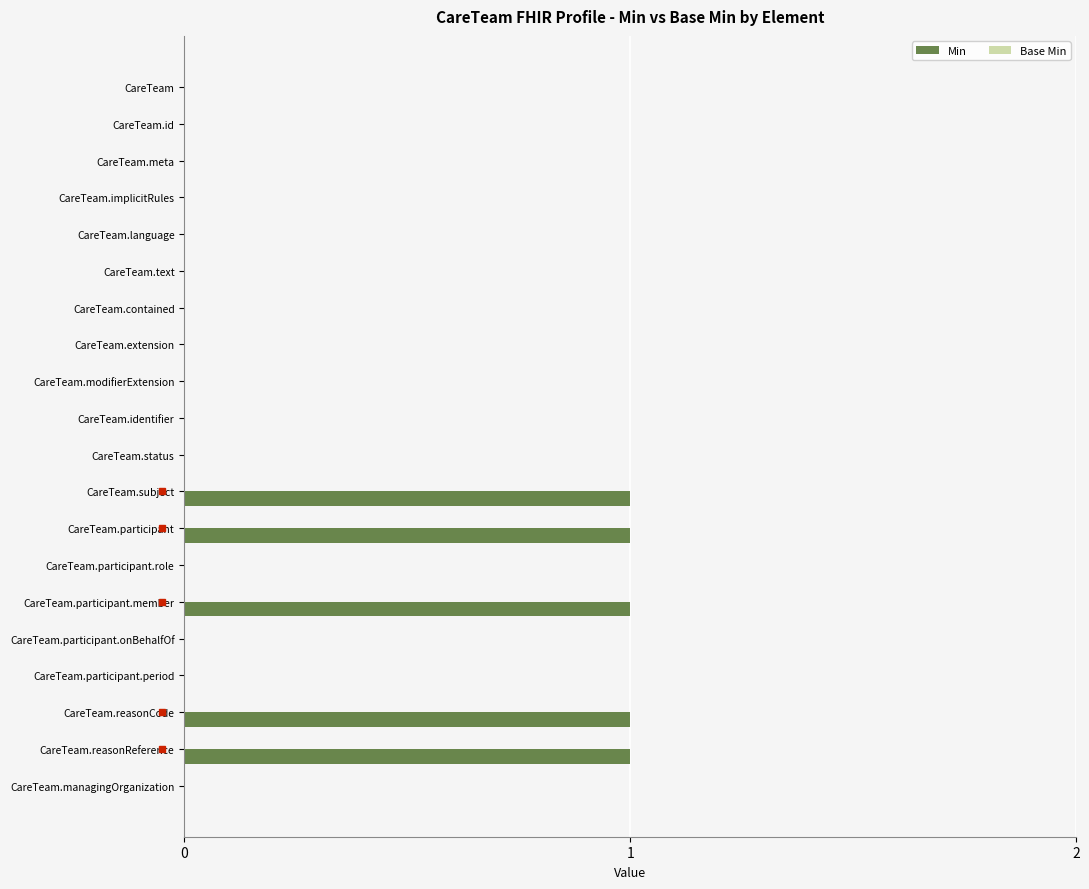

True or false: the data shows 2 at CareTeam.reasonReference.

False